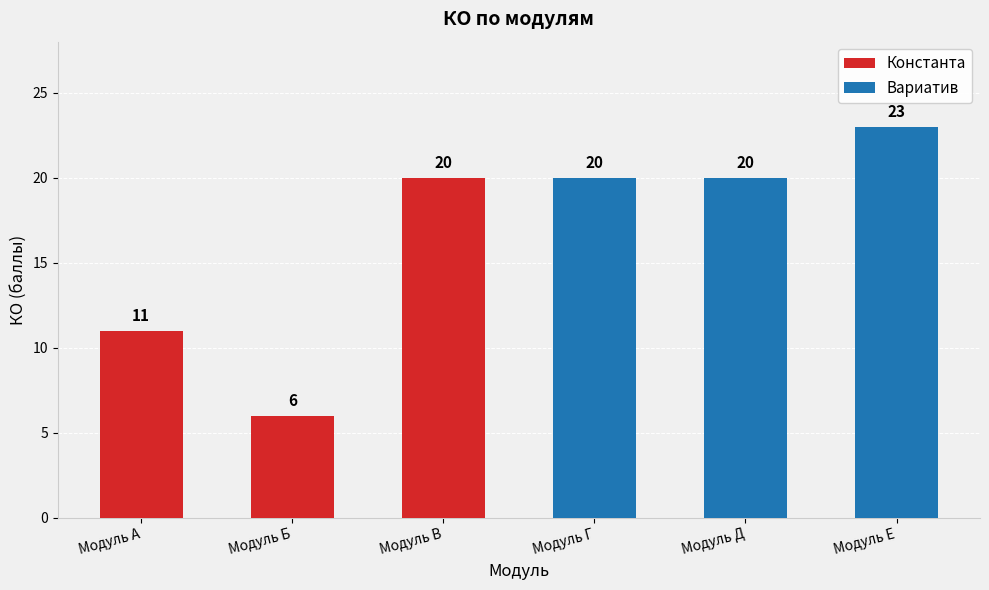

How many Константа values are between 6 and 20?

3